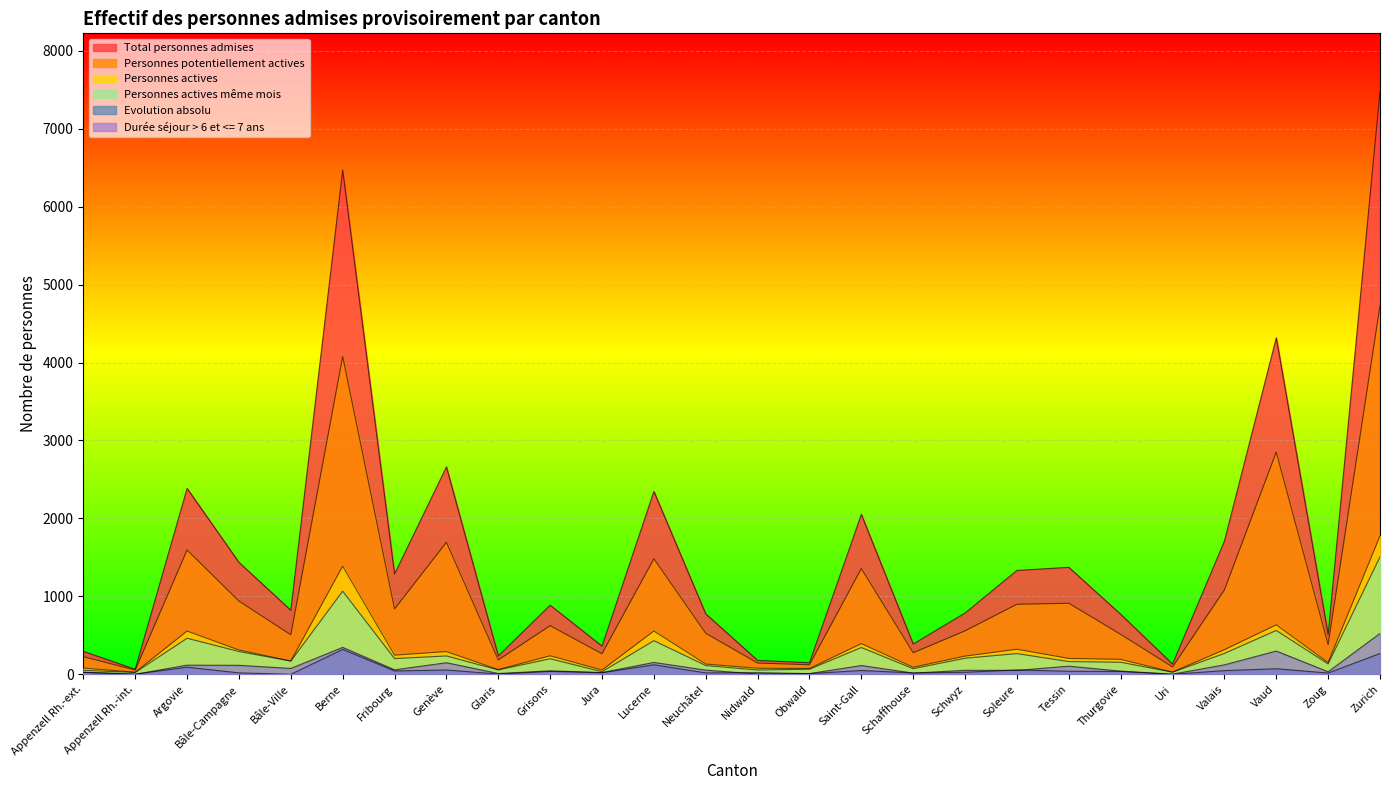

Which series changed the most between Schaffhouse and Zoug?

Total personnes admises